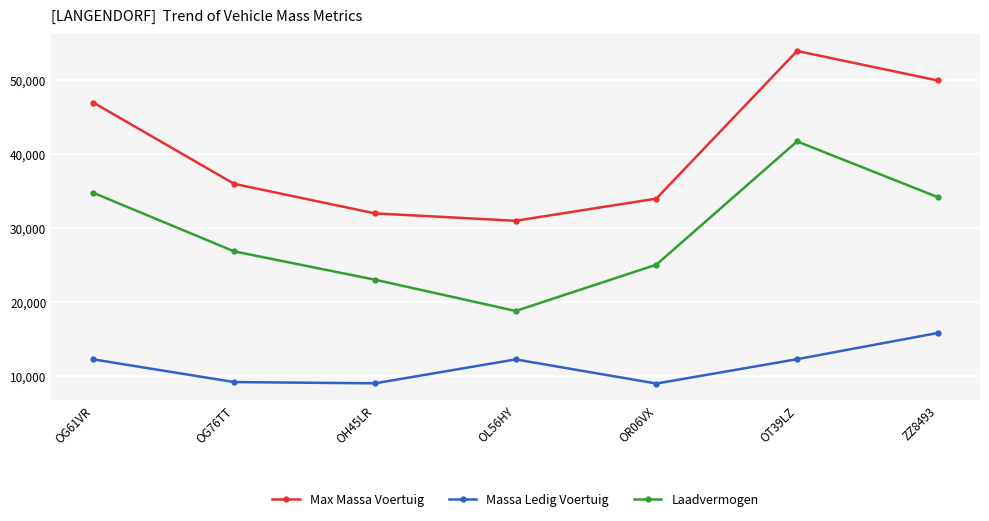

True or false: Massa Ledig Voertuig has more than 0 points higher than both neighbors.

True